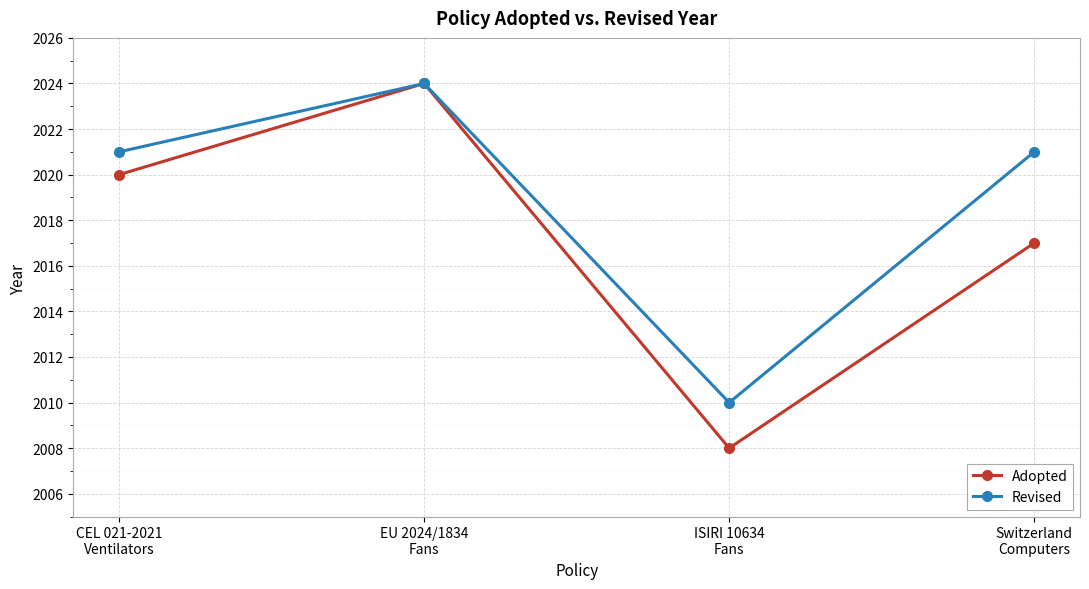

What is the difference between the maximum and second lowest values in the Revised series?

3